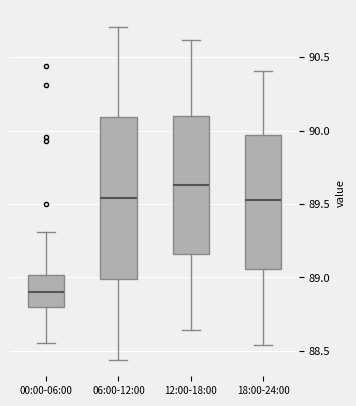

Reading left to right, read every box against the y-axis: the position of its median line, the range the box covers, and the ends of its whiskers. The values are not printed on the chart, so give them approximately, as read against the axis.

00:00-06:00: median 88.90, box 88.80 to 89.00, whiskers 88.55 to 89.30
06:00-12:00: median 89.55, box 89.00 to 90.10, whiskers 88.45 to 90.70
12:00-18:00: median 89.65, box 89.15 to 90.10, whiskers 88.65 to 90.60
18:00-24:00: median 89.55, box 89.05 to 89.95, whiskers 88.55 to 90.40